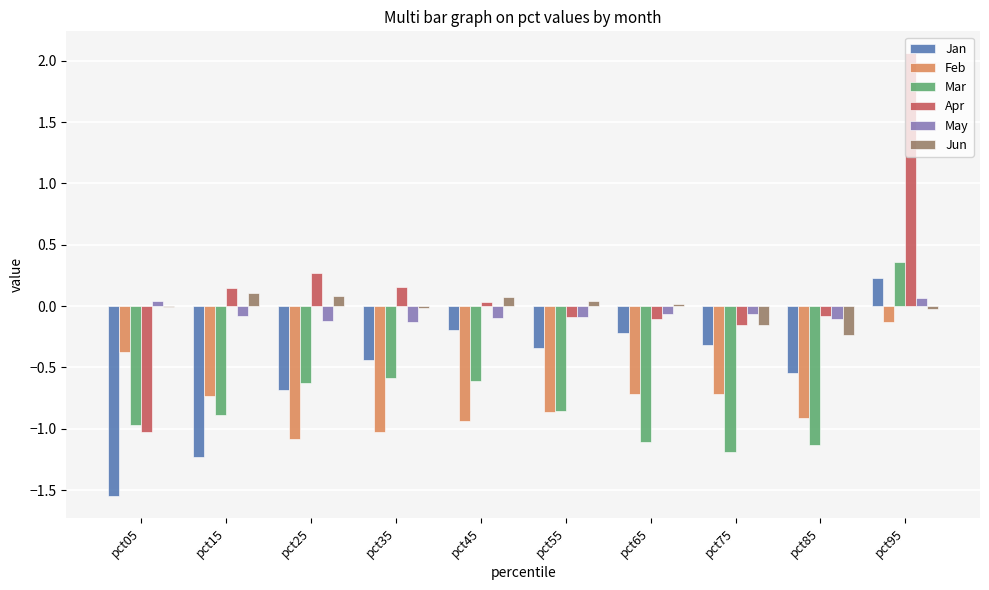

Does the chart contain stacked bars?

No